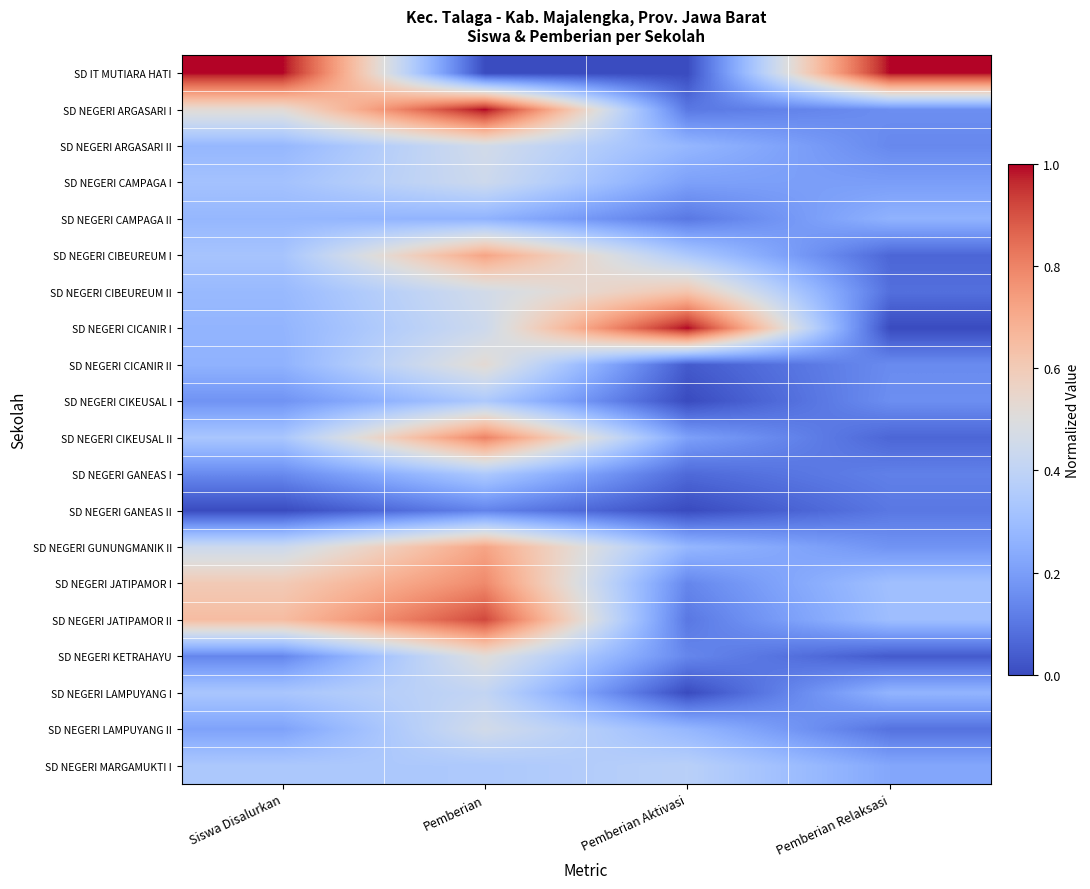

Reading right to left, transcribe all the data shown in this chart.

SD IT MUTIARA HATI: Pemberian Relaksasi=1.0	Pemberian Aktivasi=0.0	Pemberian=0.0	Siswa Disalurkan=1.0
SD NEGERI ARGASARI I: Pemberian Relaksasi=0.2	Pemberian Aktivasi=0.1	Pemberian=1.0	Siswa Disalurkan=0.5
SD NEGERI ARGASARI II: Pemberian Relaksasi=0.1	Pemberian Aktivasi=0.3	Pemberian=0.5	Siswa Disalurkan=0.3
SD NEGERI CAMPAGA I: Pemberian Relaksasi=0.2	Pemberian Aktivasi=0.2	Pemberian=0.4	Siswa Disalurkan=0.3
SD NEGERI CAMPAGA II: Pemberian Relaksasi=0.3	Pemberian Aktivasi=0.1	Pemberian=0.3	Siswa Disalurkan=0.3
SD NEGERI CIBEUREUM I: Pemberian Relaksasi=0.1	Pemberian Aktivasi=0.3	Pemberian=0.7	Siswa Disalurkan=0.3
SD NEGERI CIBEUREUM II: Pemberian Relaksasi=0.1	Pemberian Aktivasi=0.6	Pemberian=0.5	Siswa Disalurkan=0.3
SD NEGERI CICANIR I: Pemberian Relaksasi=0.0	Pemberian Aktivasi=1.0	Pemberian=0.4	Siswa Disalurkan=0.3
SD NEGERI CICANIR II: Pemberian Relaksasi=0.2	Pemberian Aktivasi=0.0	Pemberian=0.5	Siswa Disalurkan=0.3
SD NEGERI CIKEUSAL I: Pemberian Relaksasi=0.2	Pemberian Aktivasi=0.0	Pemberian=0.3	Siswa Disalurkan=0.2
SD NEGERI CIKEUSAL II: Pemberian Relaksasi=0.1	Pemberian Aktivasi=0.2	Pemberian=0.8	Siswa Disalurkan=0.3
SD NEGERI GANEAS I: Pemberian Relaksasi=0.1	Pemberian Aktivasi=0.1	Pemberian=0.3	Siswa Disalurkan=0.1
SD NEGERI GANEAS II: Pemberian Relaksasi=0.1	Pemberian Aktivasi=0.0	Pemberian=0.1	Siswa Disalurkan=0.0
SD NEGERI GUNUNGMANIK II: Pemberian Relaksasi=0.2	Pemberian Aktivasi=0.3	Pemberian=0.7	Siswa Disalurkan=0.4
SD NEGERI JATIPAMOR I: Pemberian Relaksasi=0.3	Pemberian Aktivasi=0.1	Pemberian=0.8	Siswa Disalurkan=0.6
SD NEGERI JATIPAMOR II: Pemberian Relaksasi=0.3	Pemberian Aktivasi=0.1	Pemberian=0.9	Siswa Disalurkan=0.7
SD NEGERI KETRAHAYU: Pemberian Relaksasi=0.0	Pemberian Aktivasi=0.1	Pemberian=0.5	Siswa Disalurkan=0.1
SD NEGERI LAMPUYANG I: Pemberian Relaksasi=0.3	Pemberian Aktivasi=0.0	Pemberian=0.4	Siswa Disalurkan=0.3
SD NEGERI LAMPUYANG II: Pemberian Relaksasi=0.1	Pemberian Aktivasi=0.3	Pemberian=0.5	Siswa Disalurkan=0.2
SD NEGERI MARGAMUKTI I: Pemberian Relaksasi=0.2	Pemberian Aktivasi=0.4	Pemberian=0.3	Siswa Disalurkan=0.3